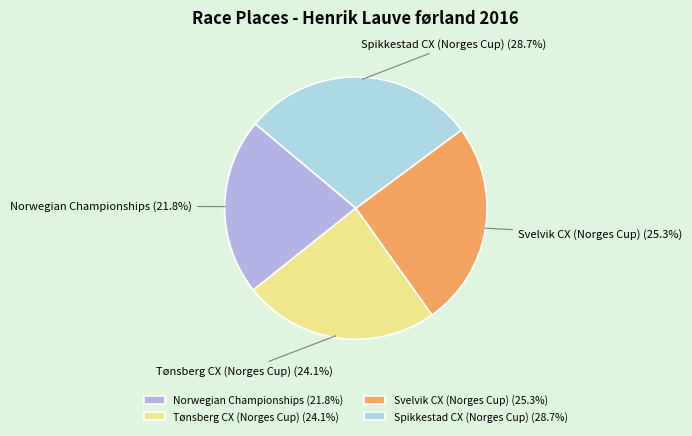

How many slices are in this pie chart?

4